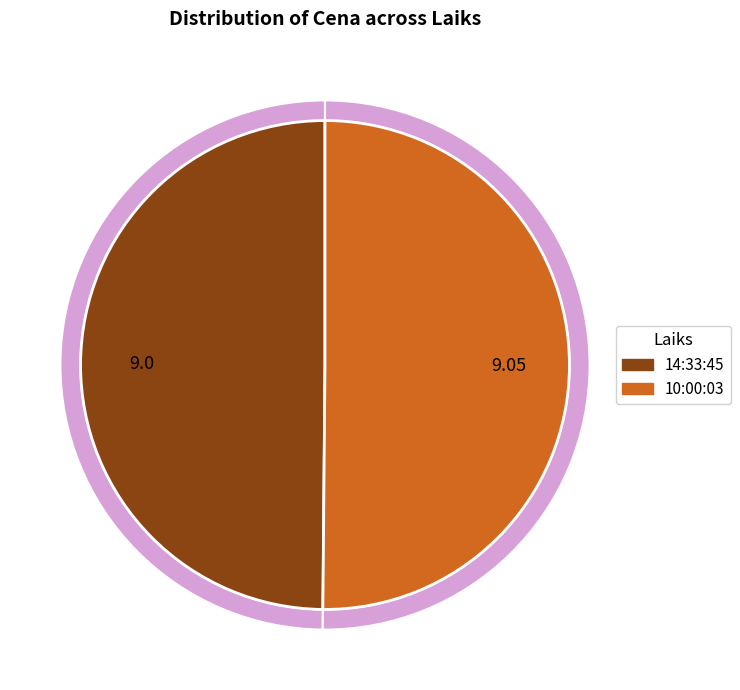

Approximately how many times larger is the value at 14:33:45 compared to 10:00:03?

1.0